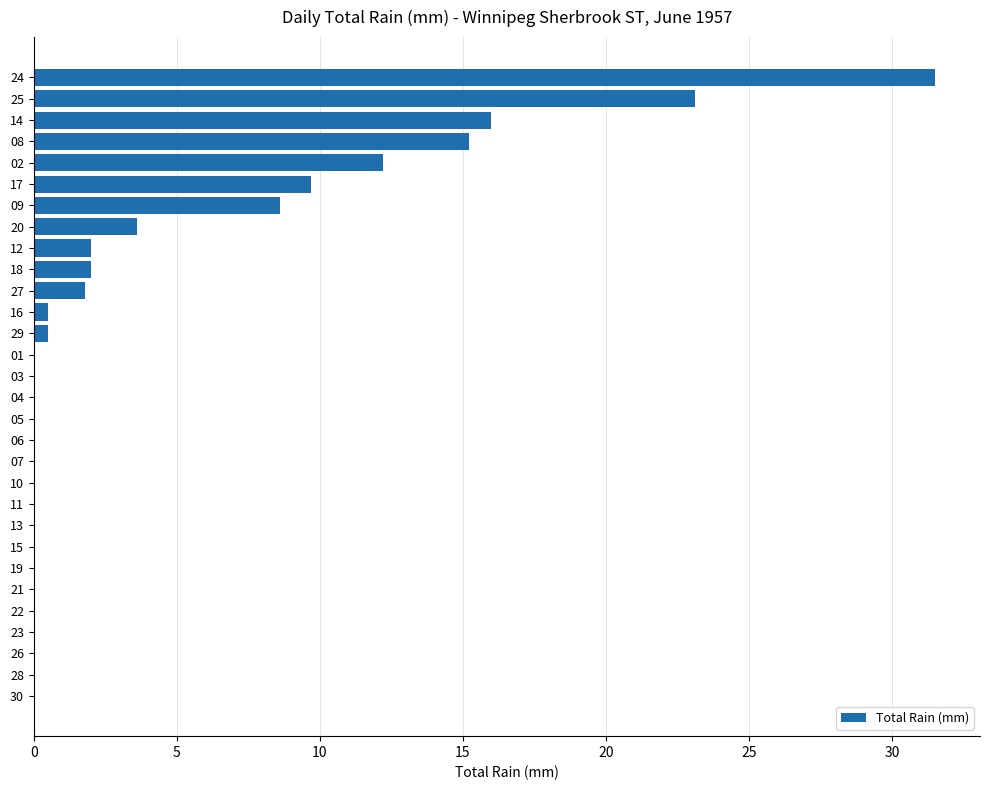

What is the average value?

4.2